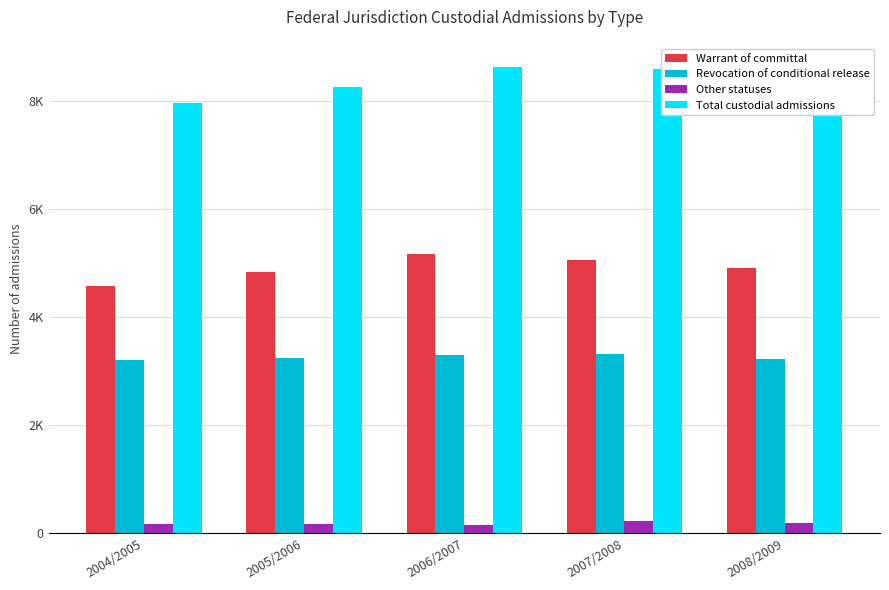

Rank the categories by Revocation of conditional release value from lowest to highest.

2004/2005, 2008/2009, 2005/2006, 2006/2007, 2007/2008